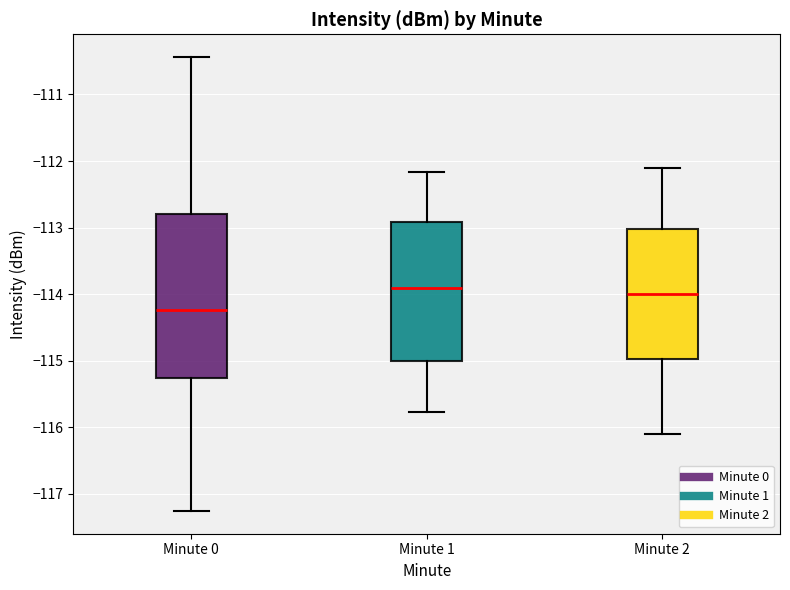

Reading left to right, transcribe this box plot: for each box, give where its median line is, the range the box spans, and where its two whiskers end, as read against the y-axis. The values are not printed on the chart, so give them approximately, as read against the axis.

Minute 0: median -114.2, box -115.3 to -112.8, whiskers -117.3 to -110.4
Minute 1: median -113.9, box -115.0 to -112.9, whiskers -115.8 to -112.2
Minute 2: median -114.0, box -115.0 to -113.0, whiskers -116.1 to -112.1